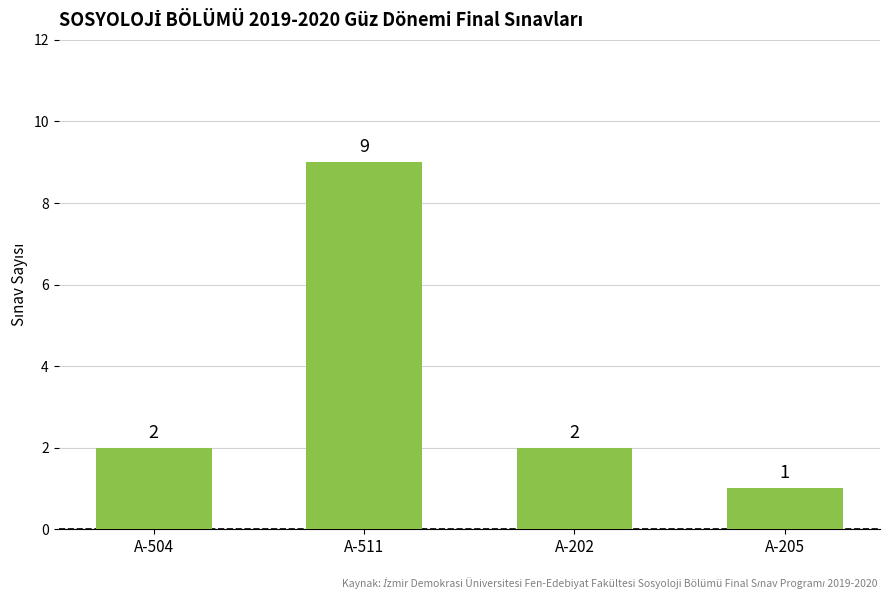

Reading left to right, list all the values displayed in this chart.

2	9	2	1